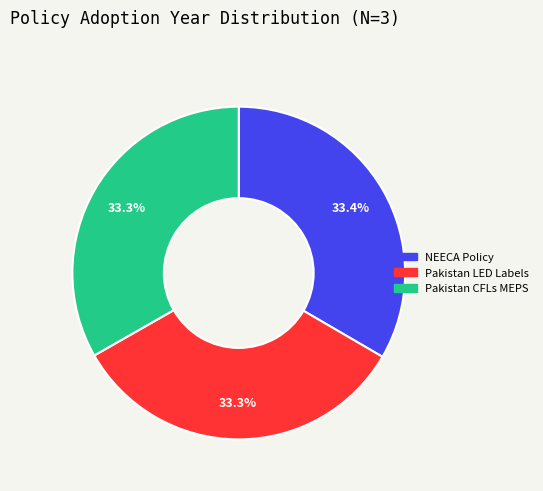

What percentage do Pakistan LED Labels and NEECA Policy together represent?

66.7%